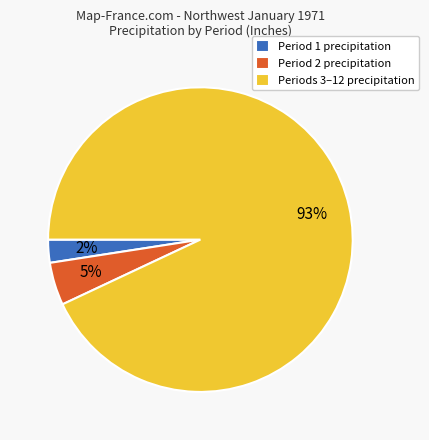

What is the majority slice?

Periods 3–12 precipitation